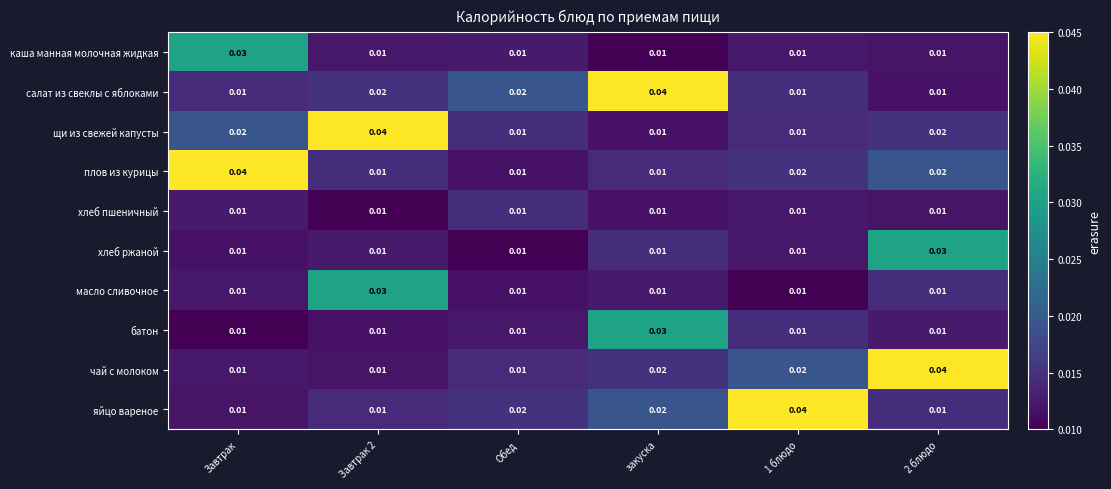

Between Завтрак 2 and закуска, which series saw the biggest shift?

щи из свежей капусты